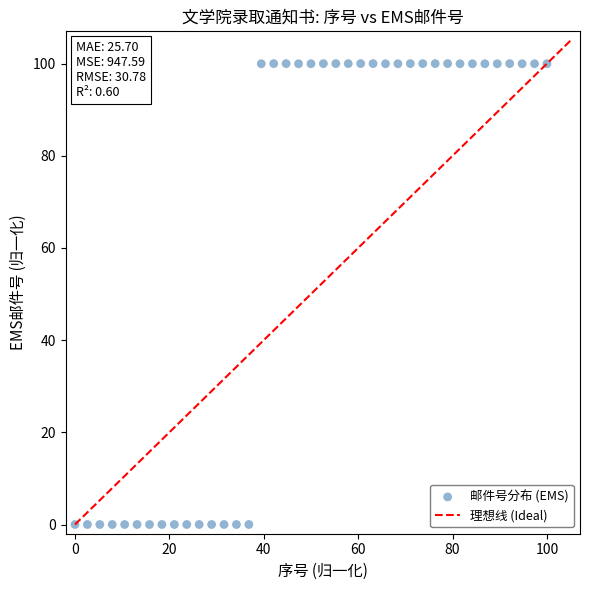

What is the range of Y values (max minus min)?

100.0